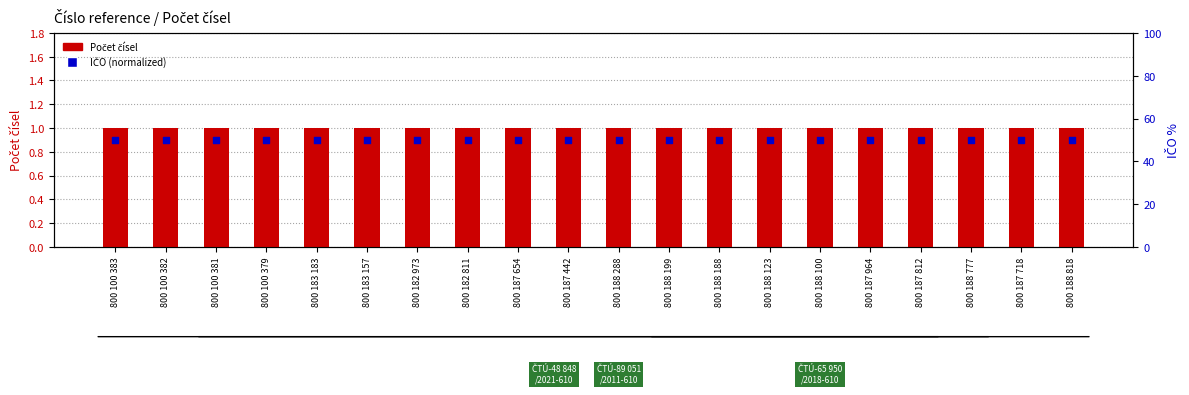

Which series has the largest total across all categories?

IČO (normalized)